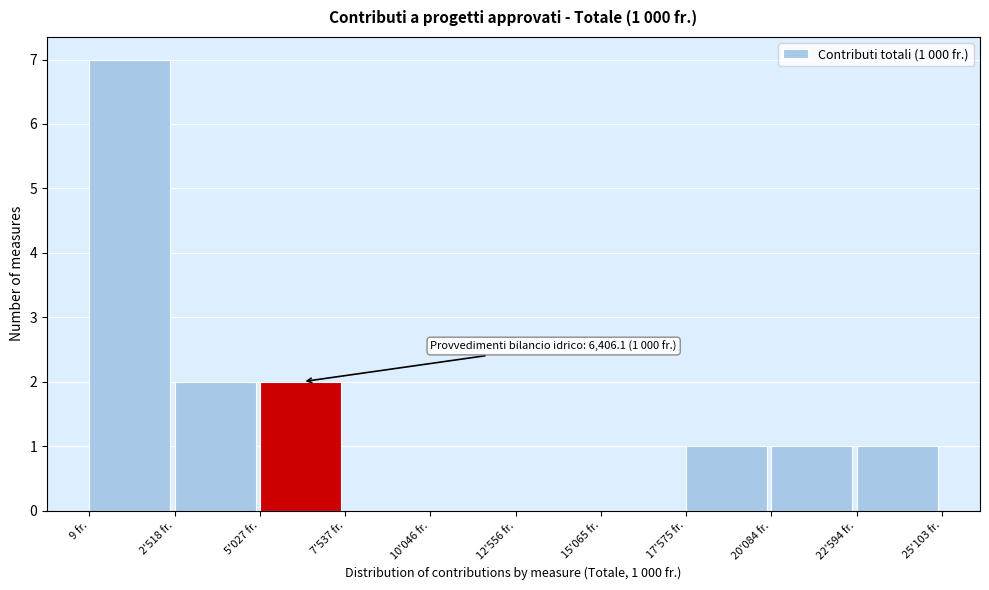

Reading right to left, list all the values displayed in this chart.

22'594 fr.=1	20'084 fr.=1	17'575 fr.=1	15'065 fr.=0	12'556 fr.=0	10'046 fr.=0	7'537 fr.=0	5'027 fr.=2	2'518 fr.=2	9 fr.=7